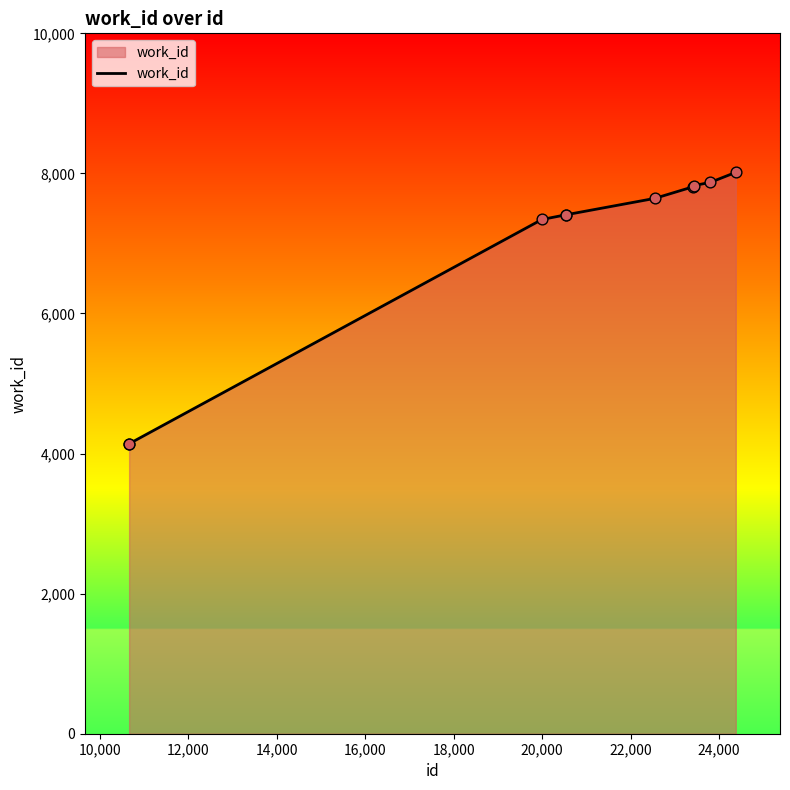

What is the greatest value displayed?

8015